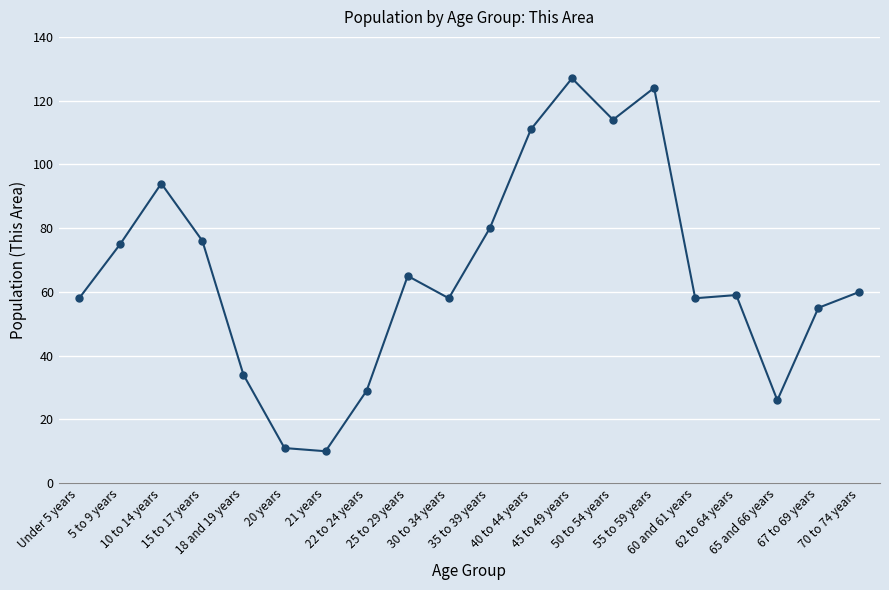

Reading right to left, extract all data points from this chart.

60	55	26	59	58	124	114	127	111	80	58	65	29	10	11	34	76	94	75	58